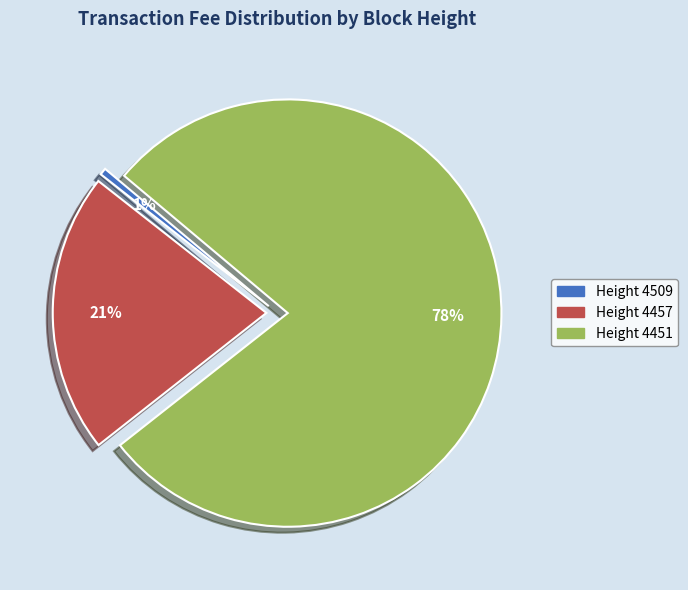

How many slices are in this pie chart?

3